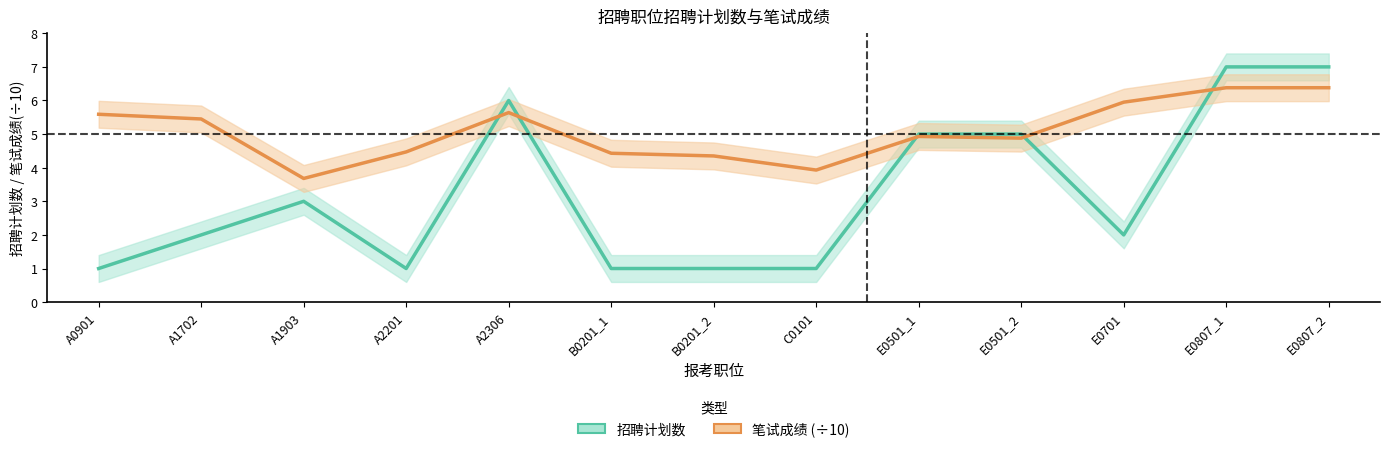

Is the value of 笔试成绩 (÷10) at C0101 greater than the value of 招聘计划数 at A2306?

No